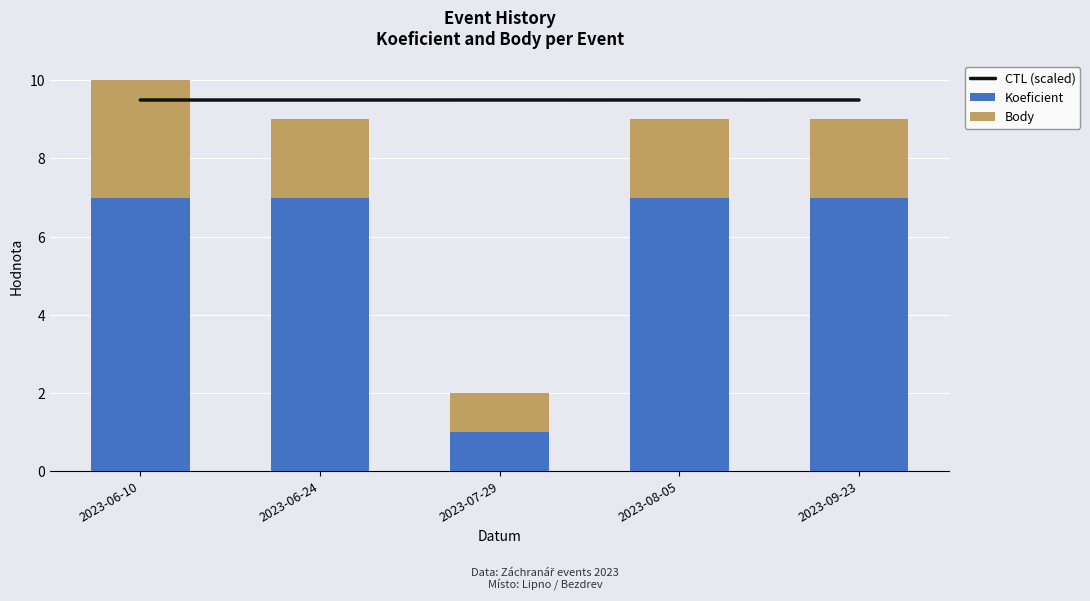

What are all the series names shown in the legend?

CTL (scaled), Koeficient, Body